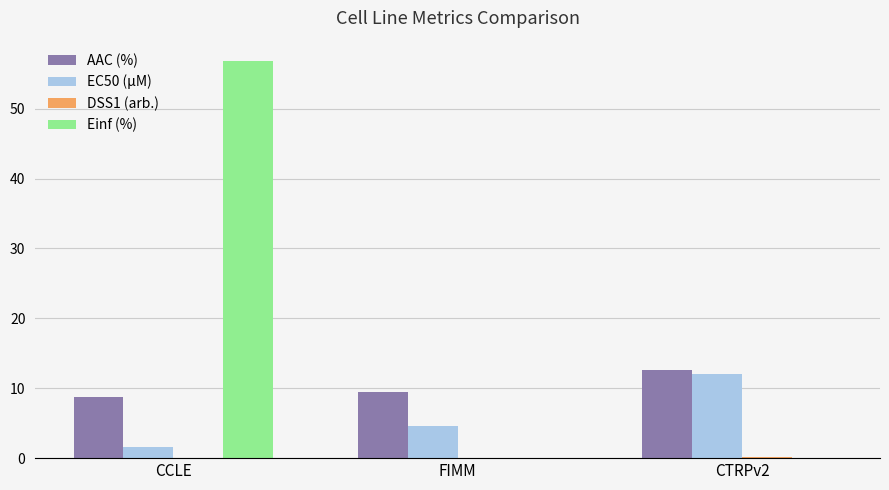

The value of Einf (%) at FIMM is 0.0. True or false?

True